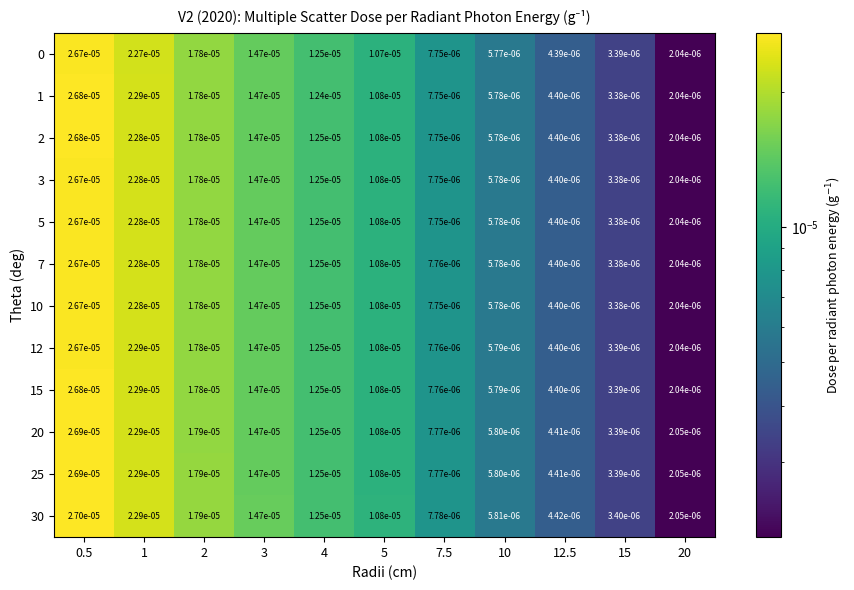

At which category is the sum across all series the highest?

0.5